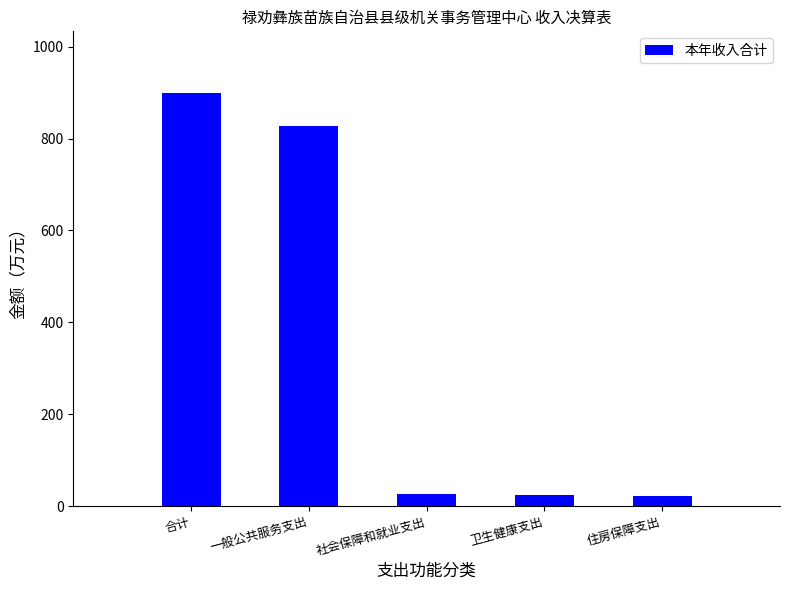

What is the ratio of the value at 一般公共服务支出 to the value at 住房保障支出?

37.4